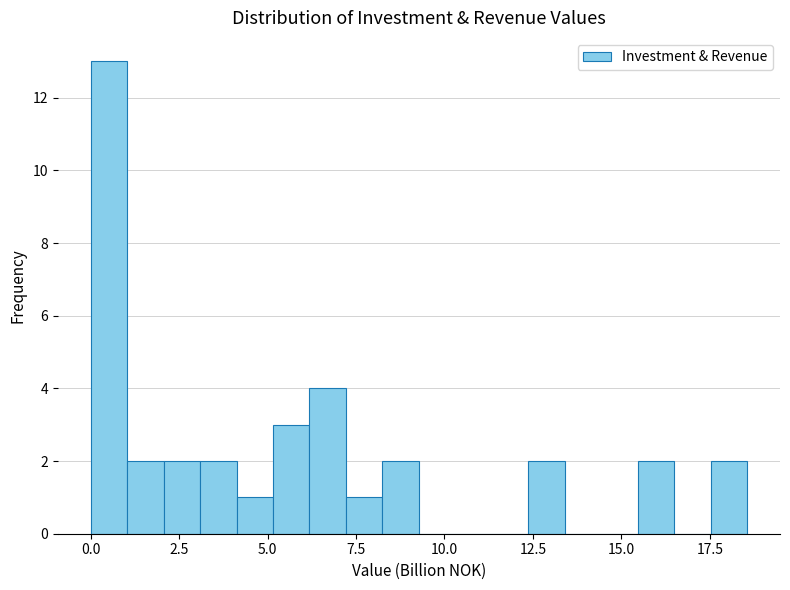

Read against the x-axis, roughly where is the centre of the tallest bar?

0.5